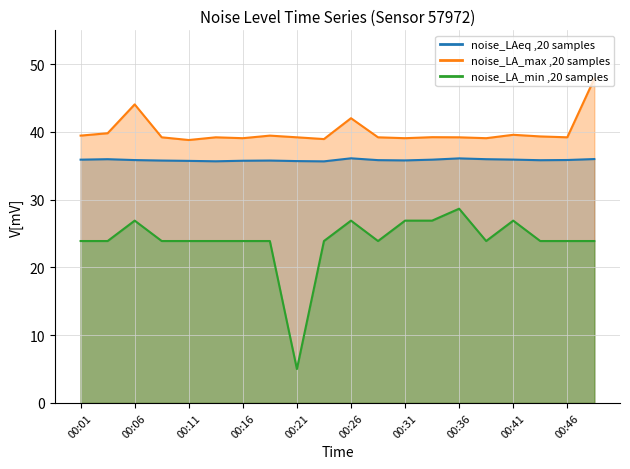

Reading right to left, list all the values displayed in this chart.

noise_LAeq: 00:48=36.0	00:46=35.9	00:43=35.8	00:41=35.9	00:38=36.0	00:36=36.1	00:33=35.9	00:31=35.8	00:28=35.8	00:26=36.1	00:23=35.7	00:21=35.7	00:18=35.8	00:16=35.8	00:13=35.7	00:11=35.7	00:08=35.8	00:06=35.9	00:03=36.0	00:01=35.9
noise_LA_max: 00:48=47.9	00:46=39.2	00:43=39.3	00:41=39.6	00:38=39.1	00:36=39.2	00:33=39.2	00:31=39.1	00:28=39.2	00:26=42.0	00:23=39.0	00:21=39.2	00:18=39.5	00:16=39.1	00:13=39.2	00:11=38.8	00:08=39.2	00:06=44.1	00:03=39.8	00:01=39.5
noise_LA_min: 00:48=23.9	00:46=23.9	00:43=23.9	00:41=26.9	00:38=23.9	00:36=28.7	00:33=26.9	00:31=26.9	00:28=23.9	00:26=26.9	00:23=23.9	00:21=5.0	00:18=23.9	00:16=23.9	00:13=23.9	00:11=23.9	00:08=23.9	00:06=26.9	00:03=23.9	00:01=23.9